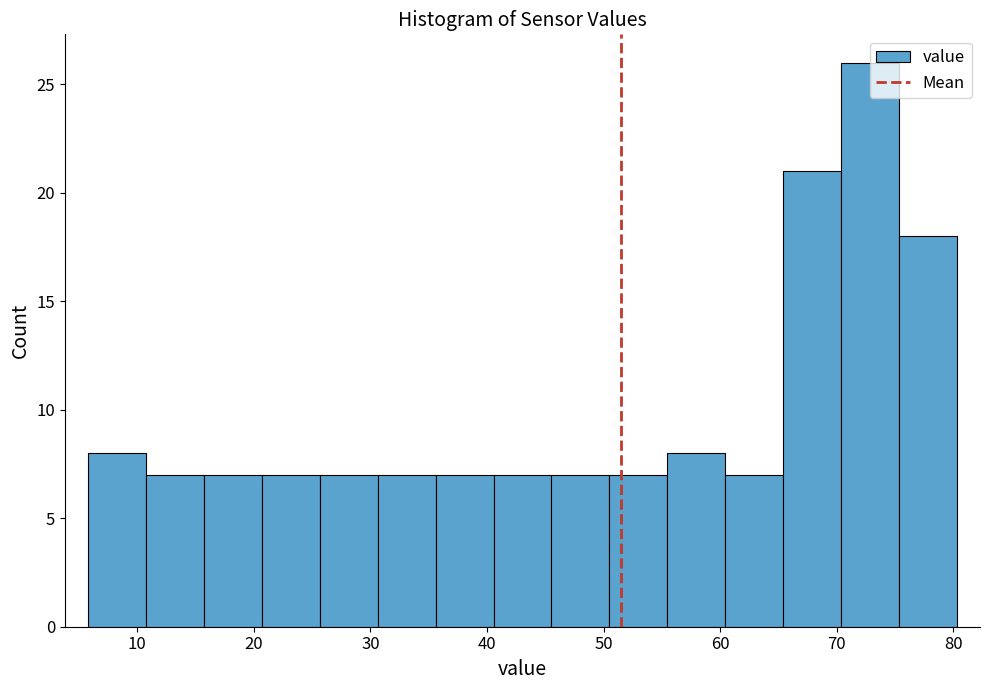

What is the height of the bar covering 6 to 11 on the x-axis? Neither the bar edges nor the heights are printed on the chart, so give them approximately, as read against the axes.

8